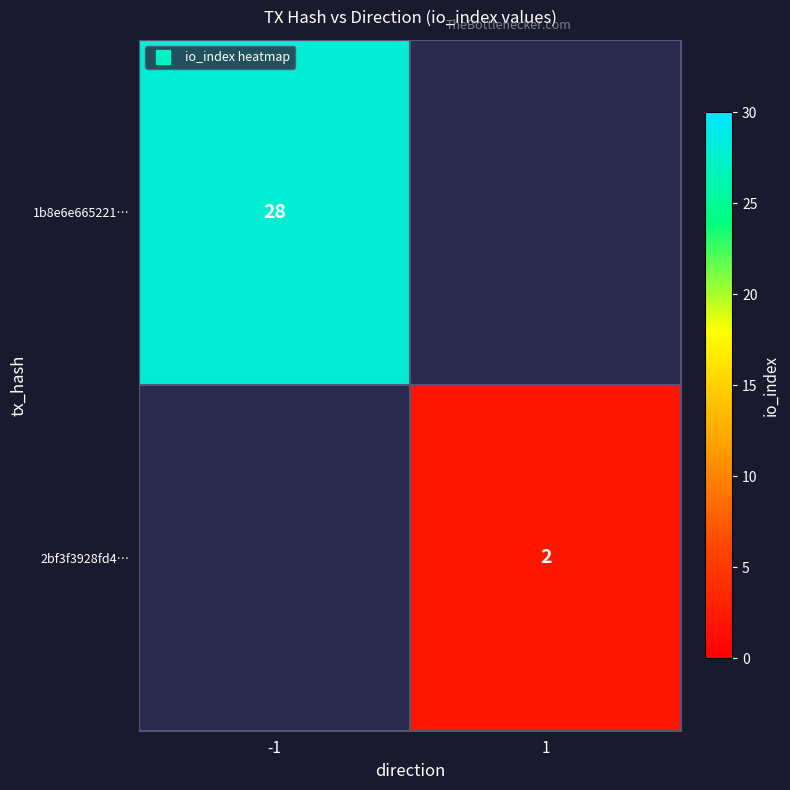

Which category has the lowest value across all series?

1